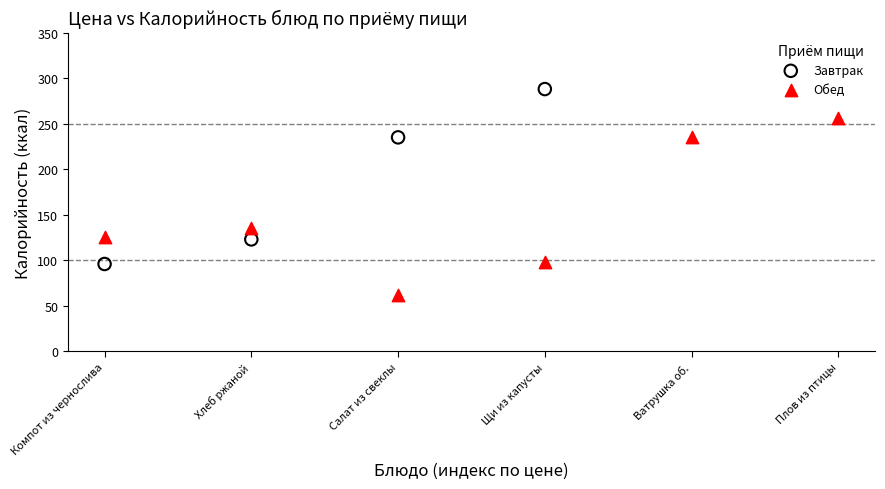

Which series contains the lowest Y value?

Обед